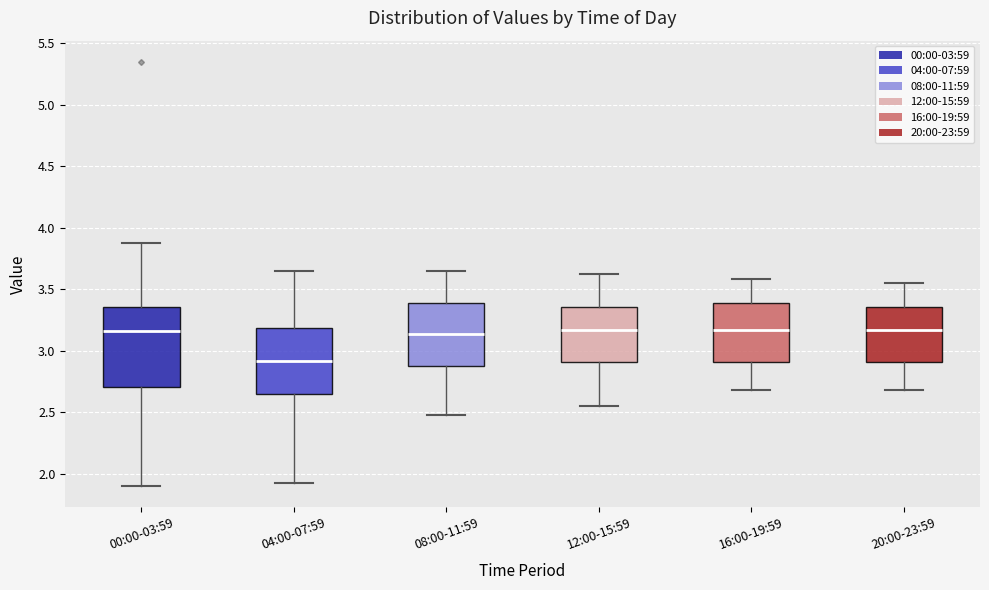

Which box is the tallest, from its lower edge to its upper edge?

00:00-03:59